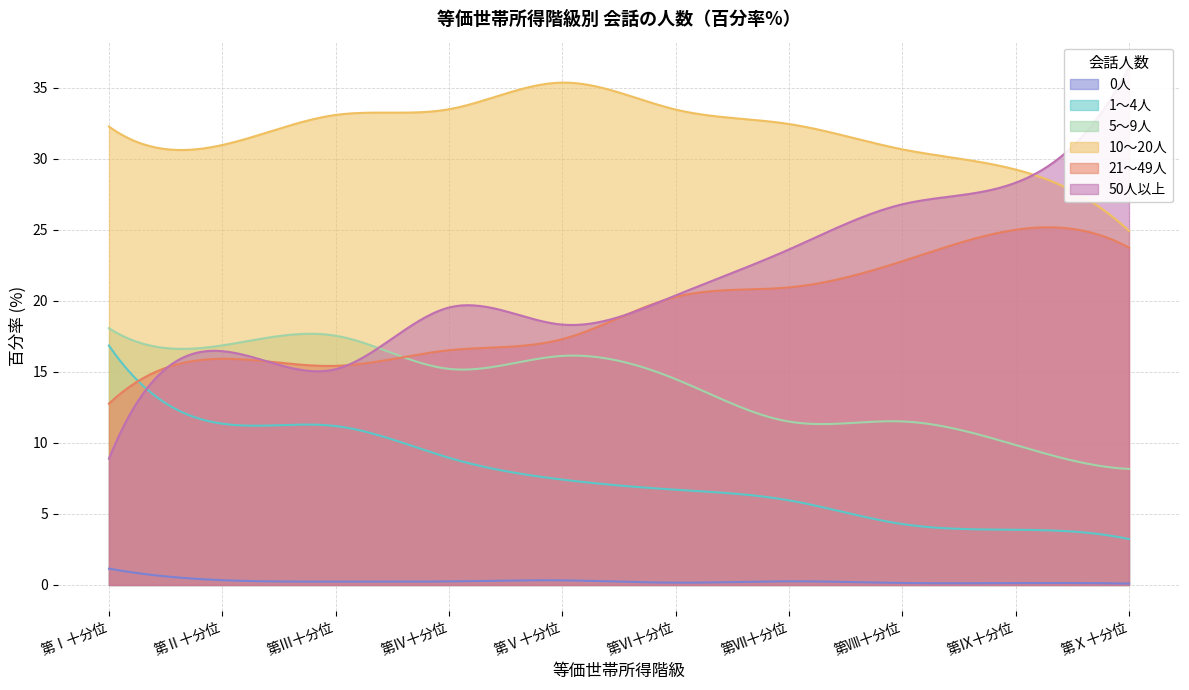

At how many categories does at least one series exceed 3?

10